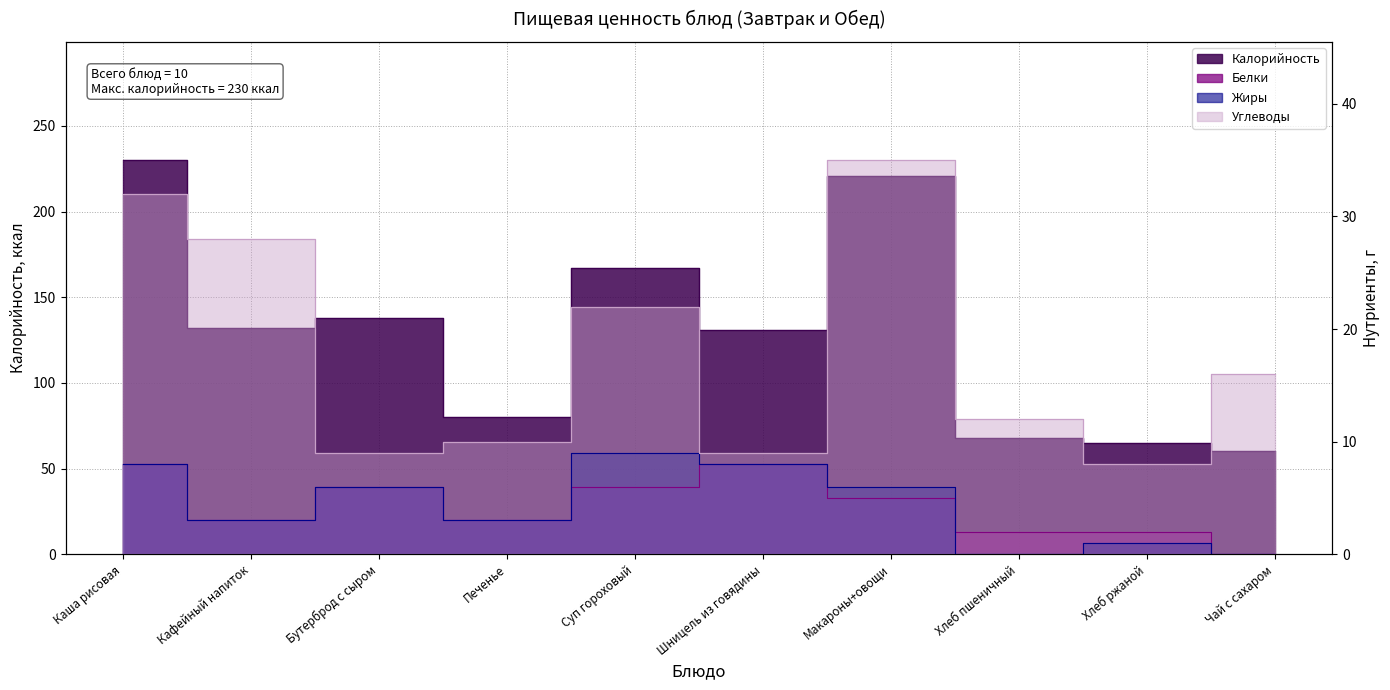

At which category does Белки reach its first local peak?

Бутерброд с сыром